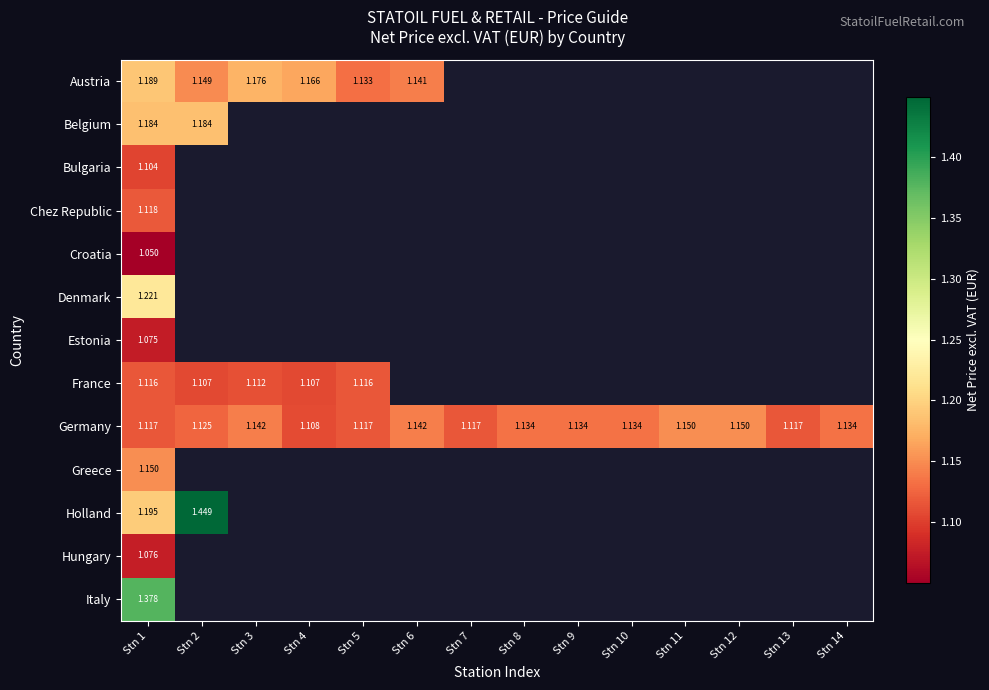

Which series changed the most between Stn 1 and Stn 11?

Germany